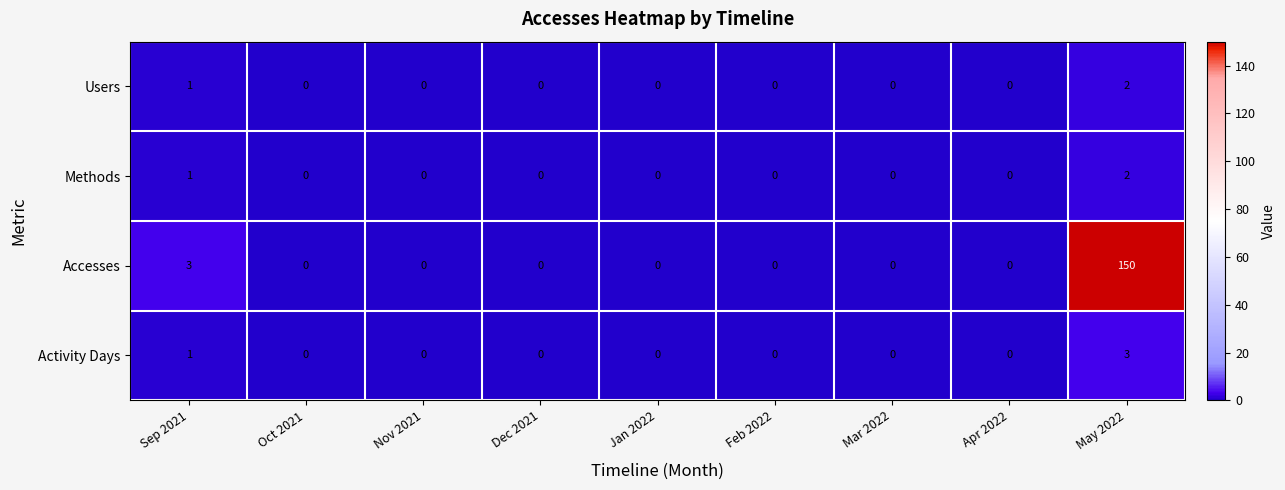

The value of Activity Days at Feb 2022 is 1. True or false?

False